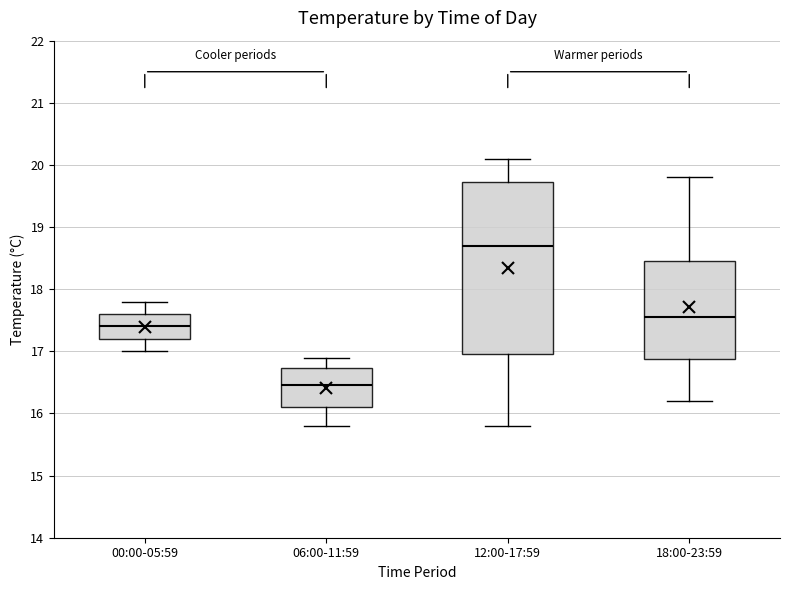

Comparing the boxes themselves (not the whiskers), which one is the tallest?

12:00-17:59